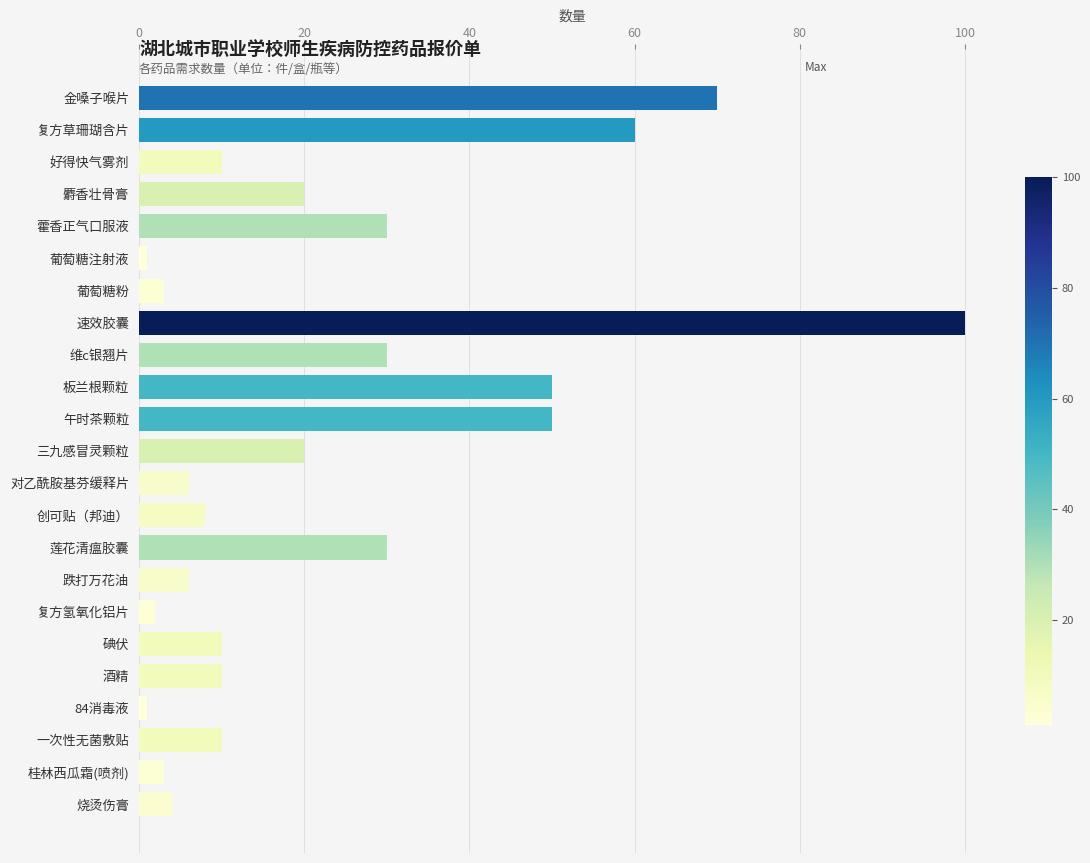

The chart shows a value of 4 at 烧烫伤膏. True or false?

True